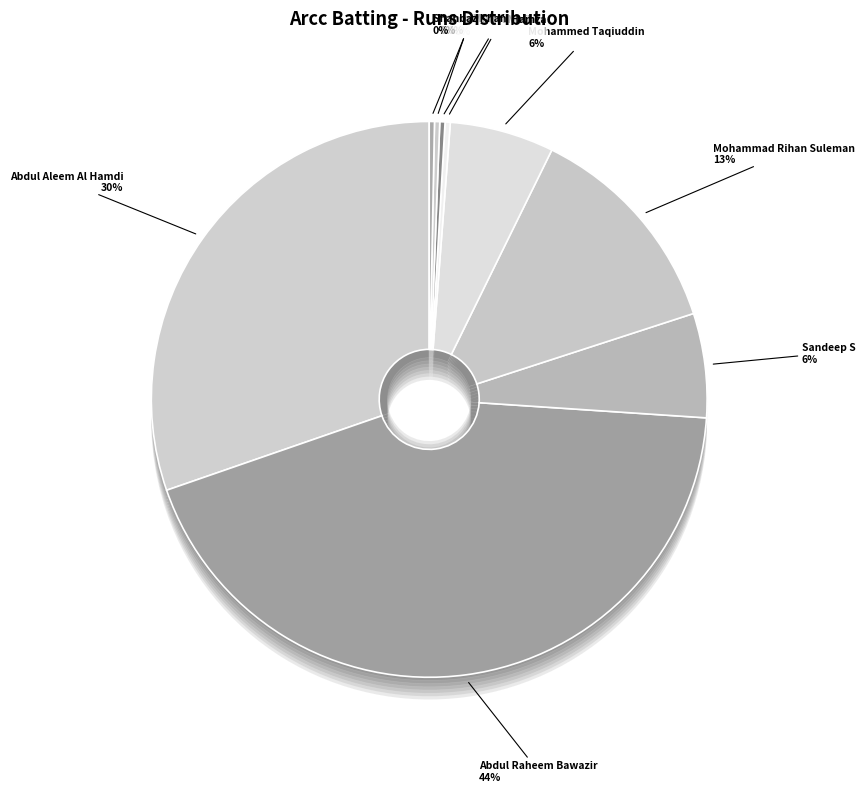

Combined, do Mohammed Hamza and Mohammed Taqiuddin account for over 50%?

No